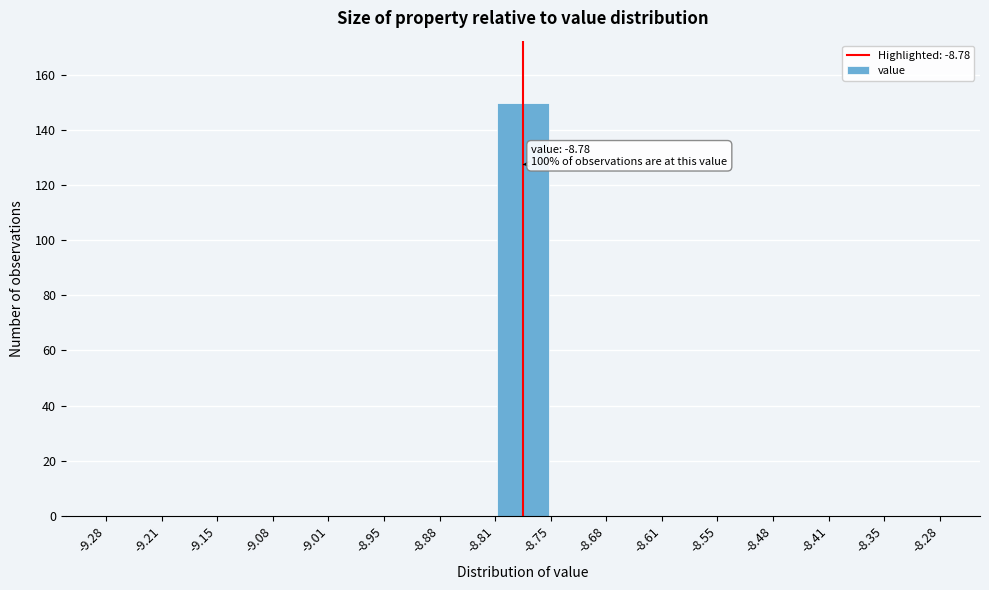

Over which range of the x-axis is the bar tallest?

-8.81 to -8.75